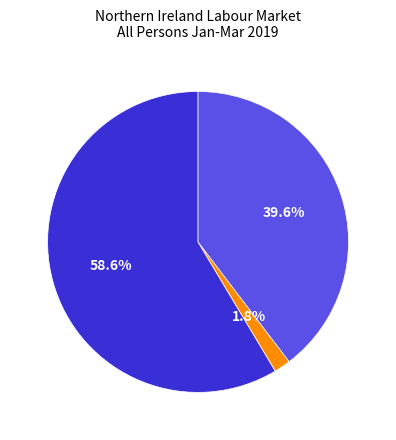

Is there a majority slice in this chart?

Yes